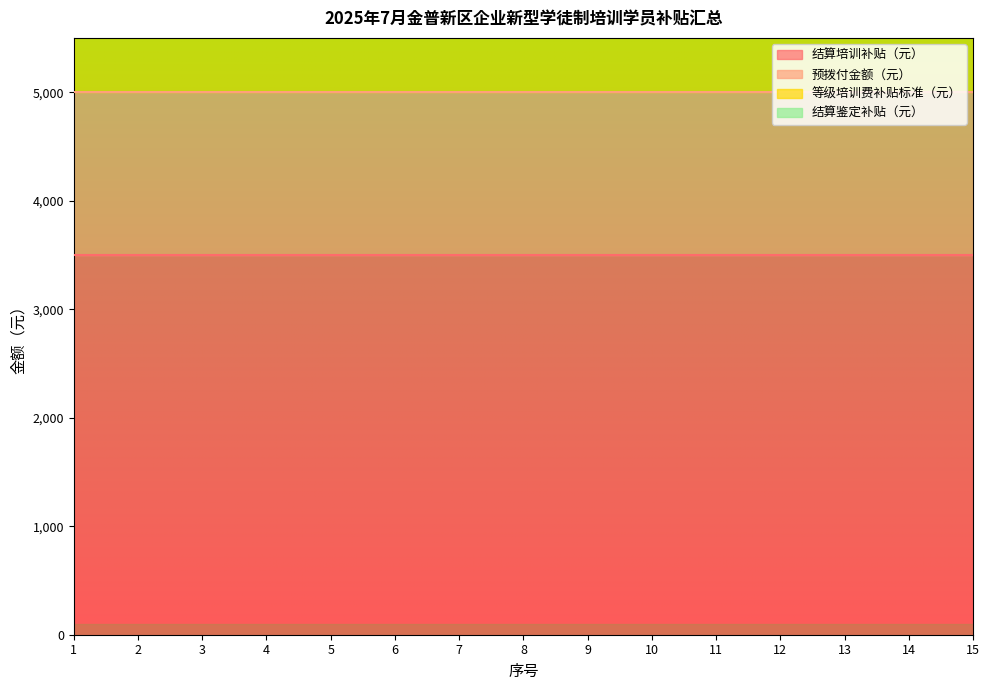

What is the approximate value of 结算培训补贴（元） at 15?

3500